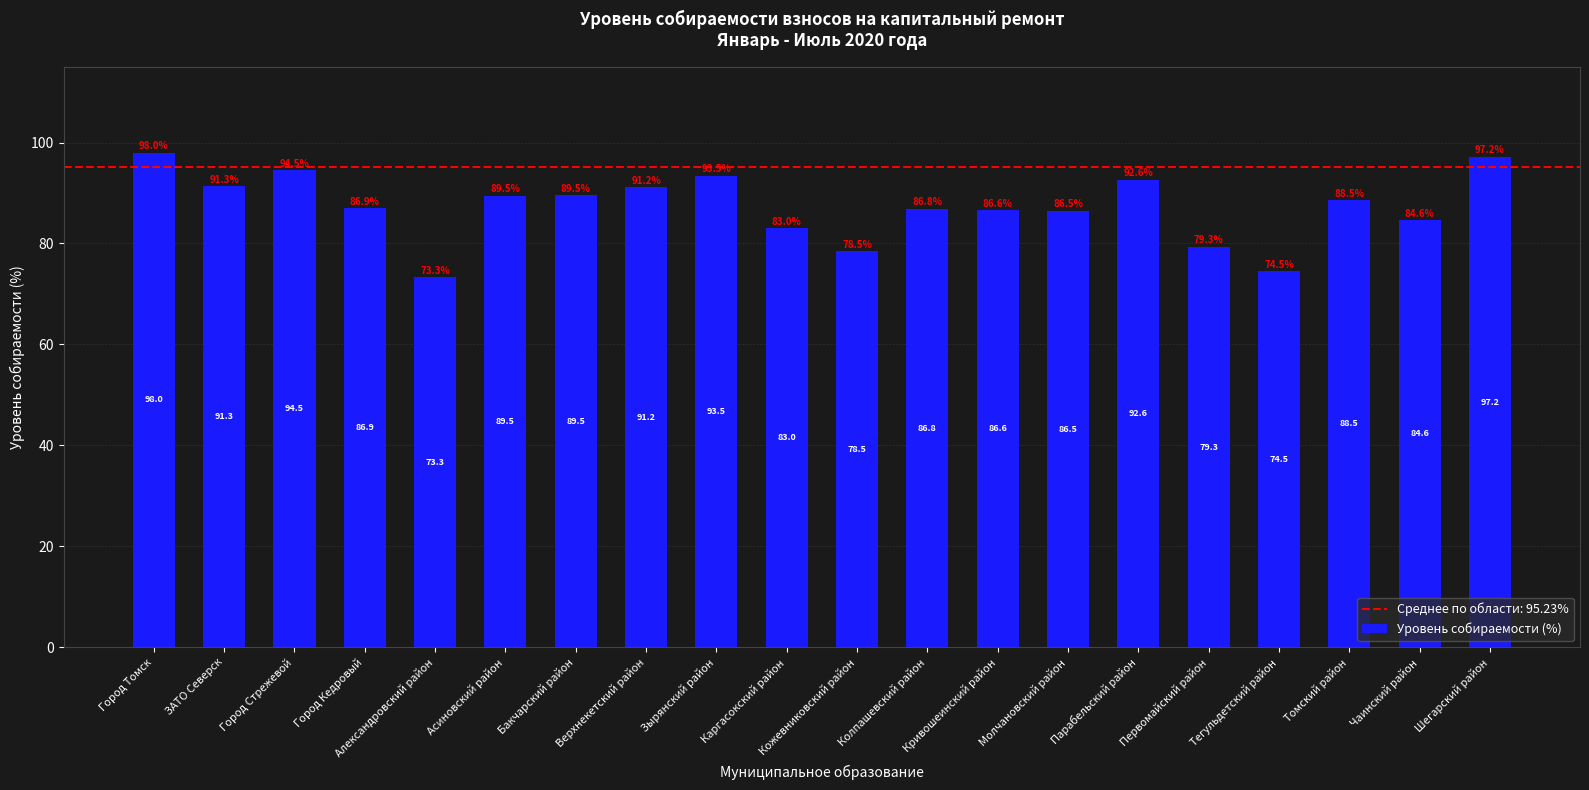

What is the ratio of the value at Томский район to the value at Молчановский район?

1.0